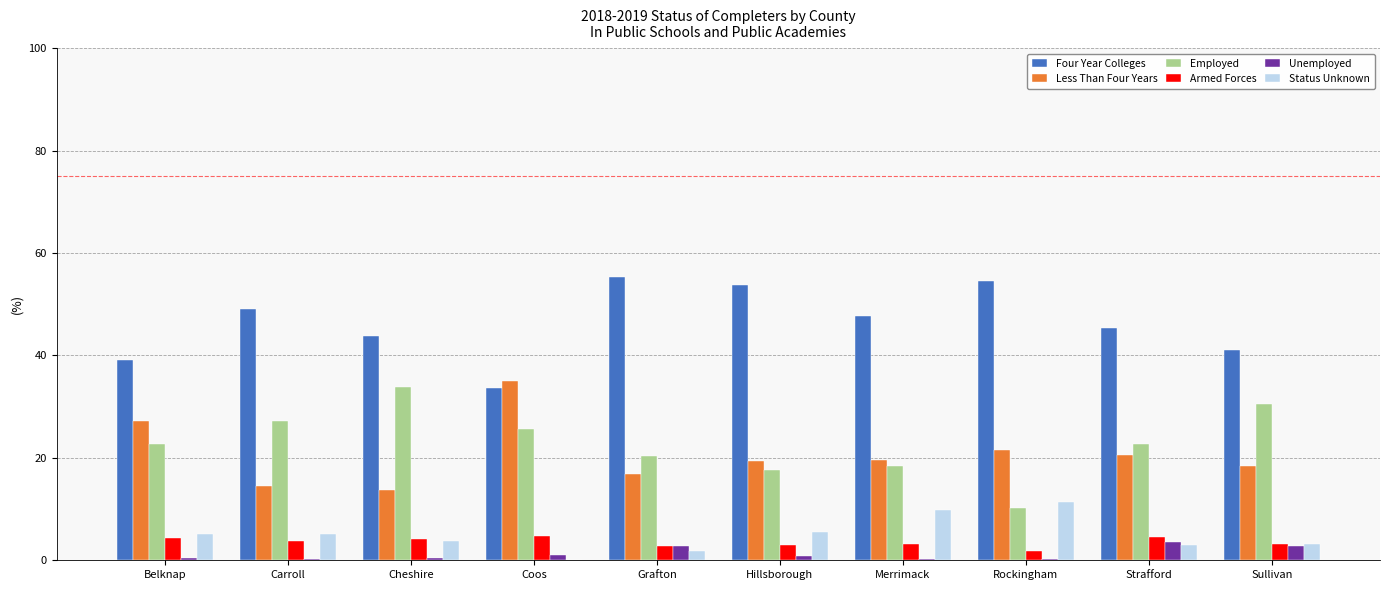

What is the approximate value of Unemployed at Sullivan?

2.9